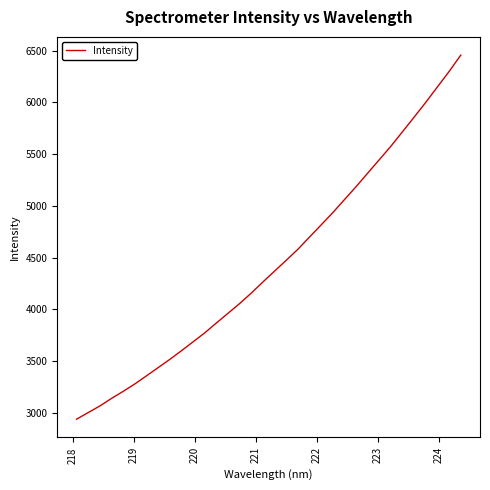

What is the difference between the maximum and minimum values?

3516.7